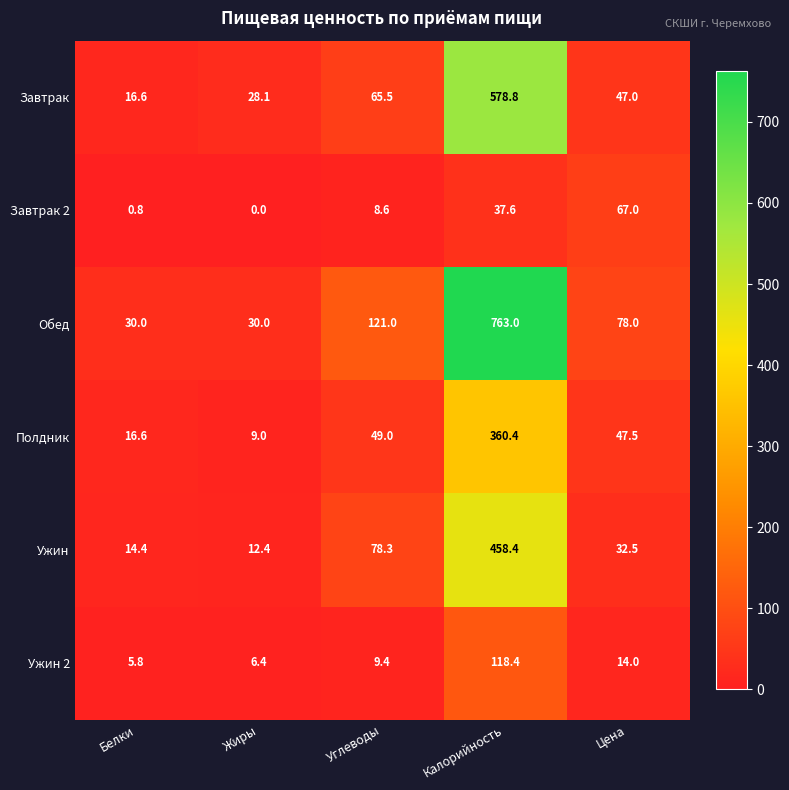

What is the total value across all series at Углеводы?

331.8